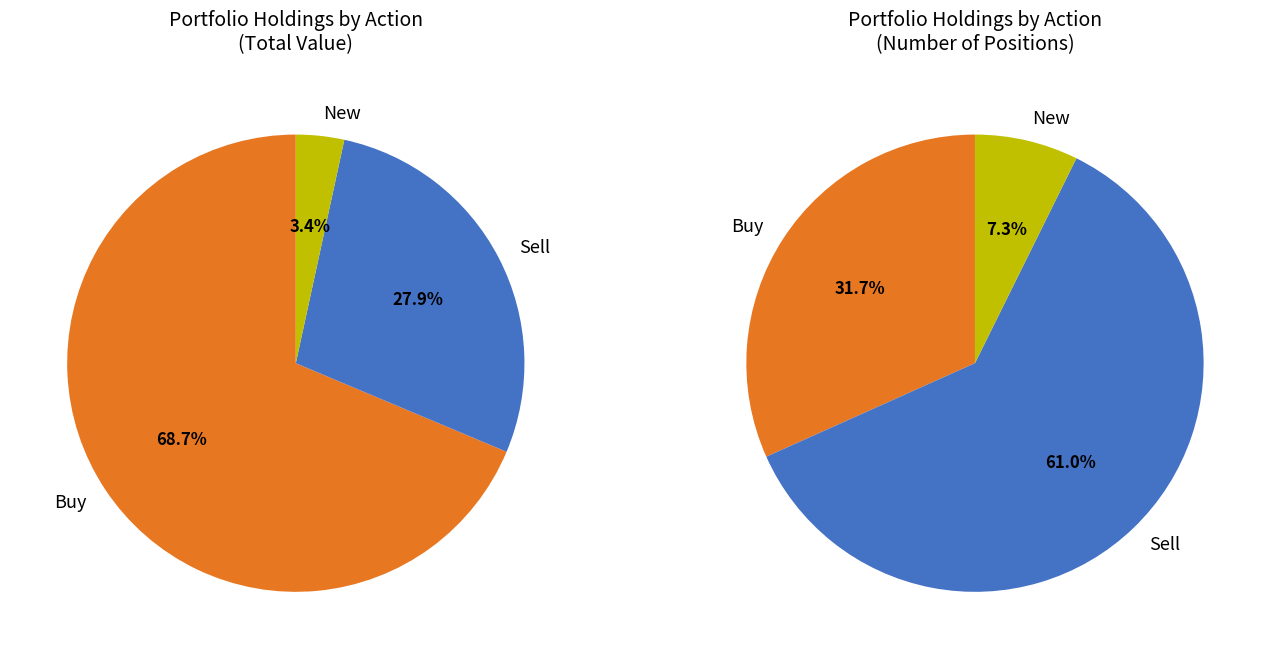

Do Sell and New together represent more than half of the pie?

No